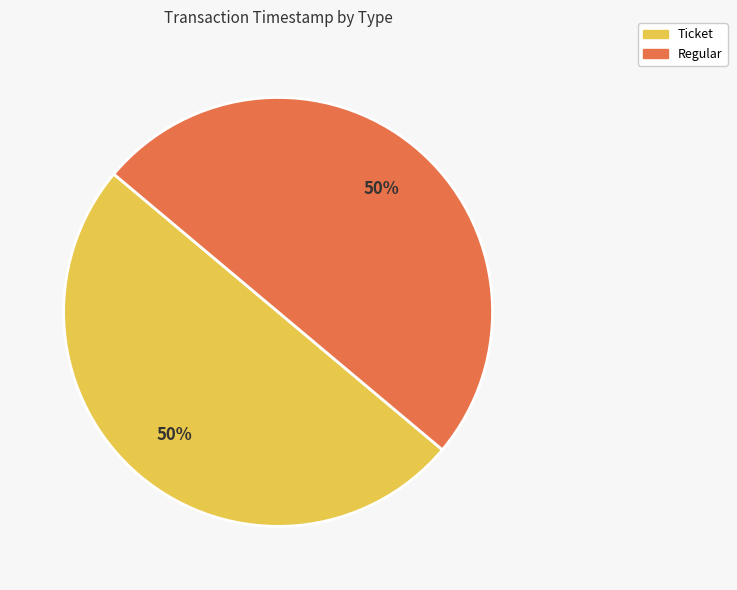

To the nearest percent, what is the combined percentage of Regular and Ticket?

100%